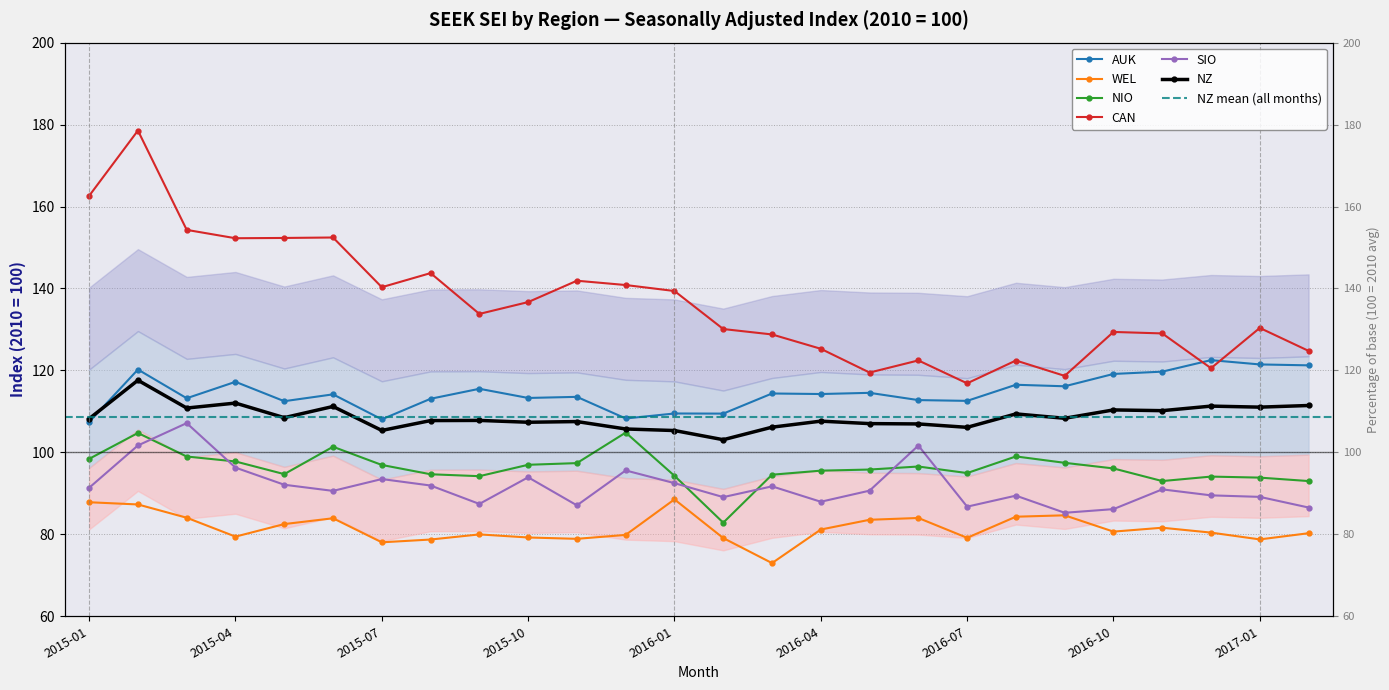

True or false: CAN and WEL cross at least once.

False